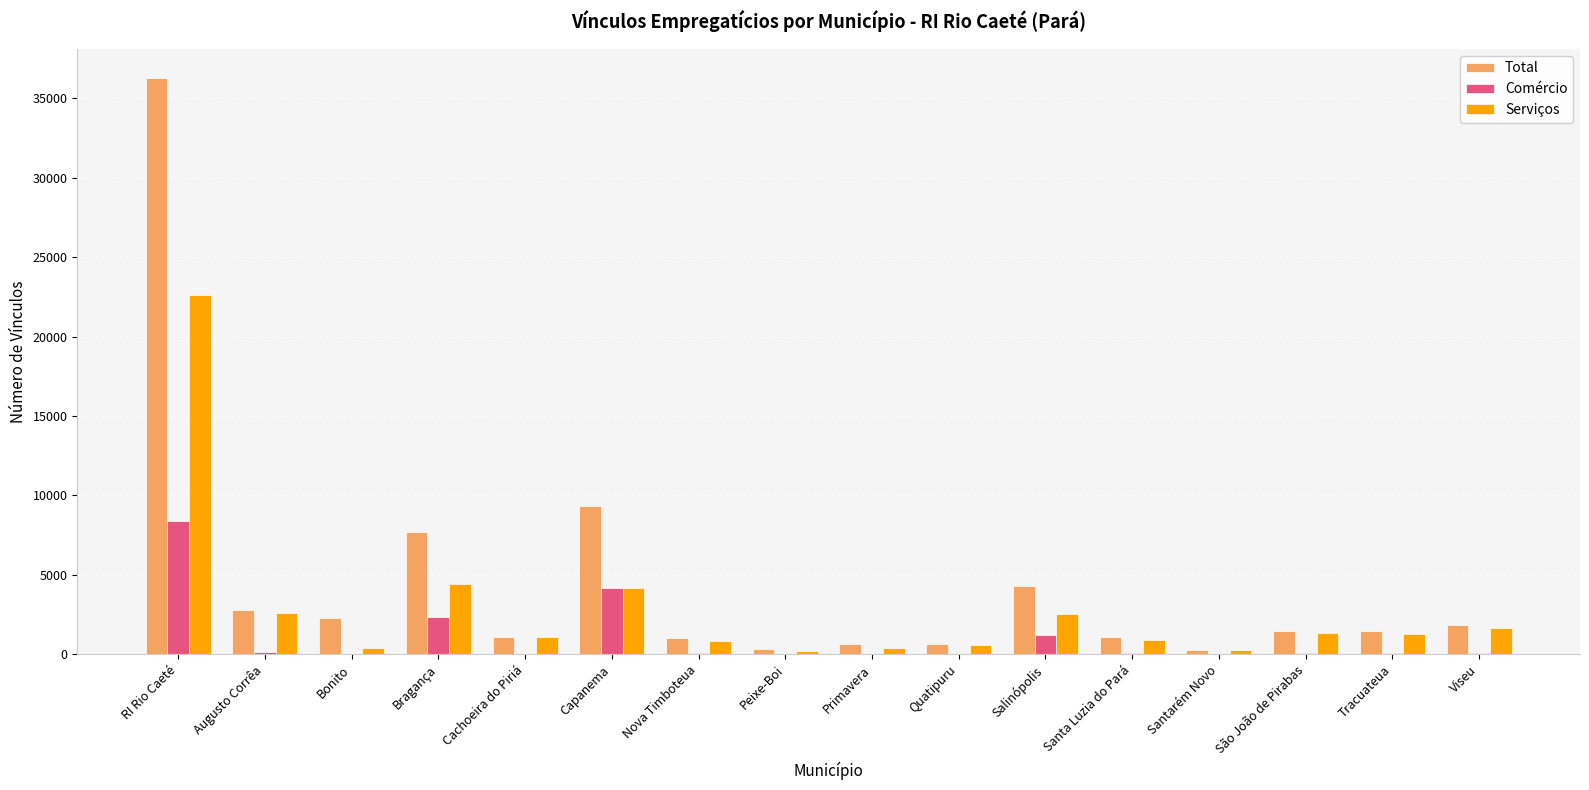

True or false: Comércio has a value of 4151 at Capanema.

True